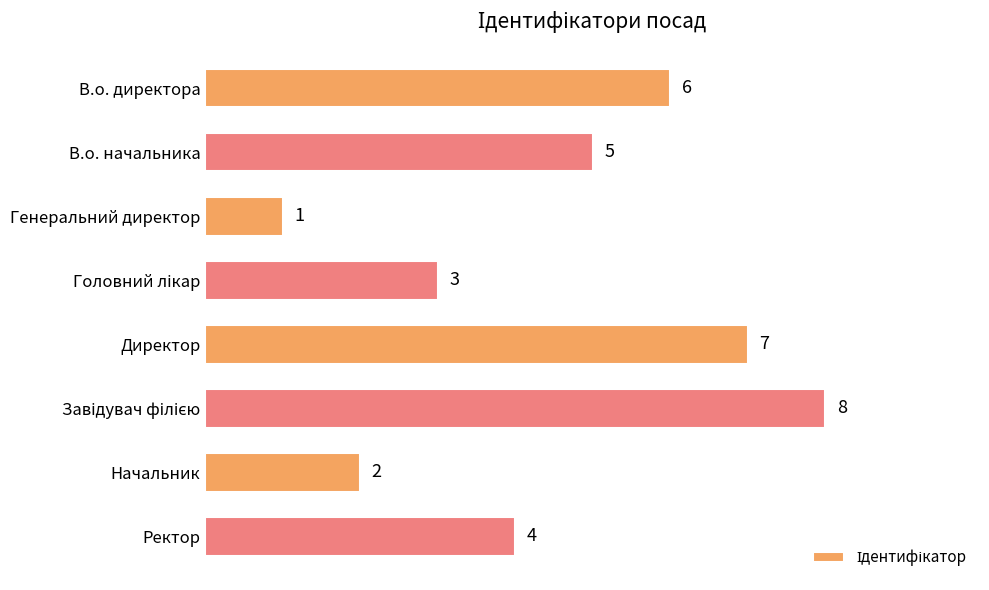

How many data points are less than 5?

4